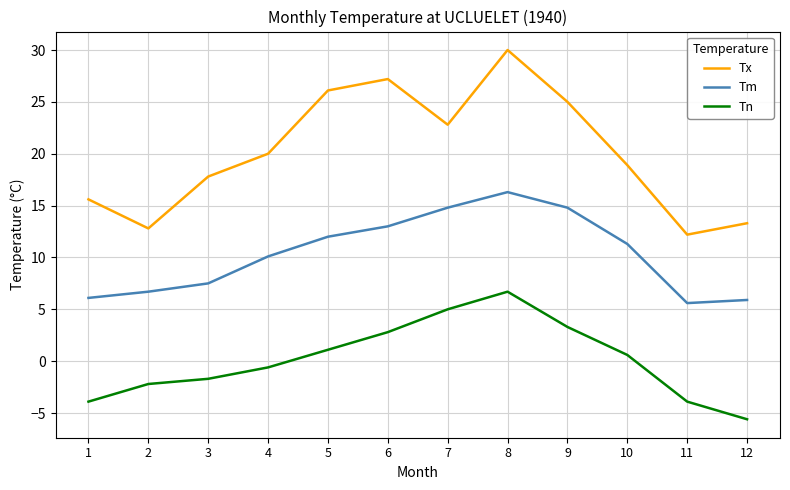

List the series in order of their peak value, lowest first.

Tn, Tm, Tx